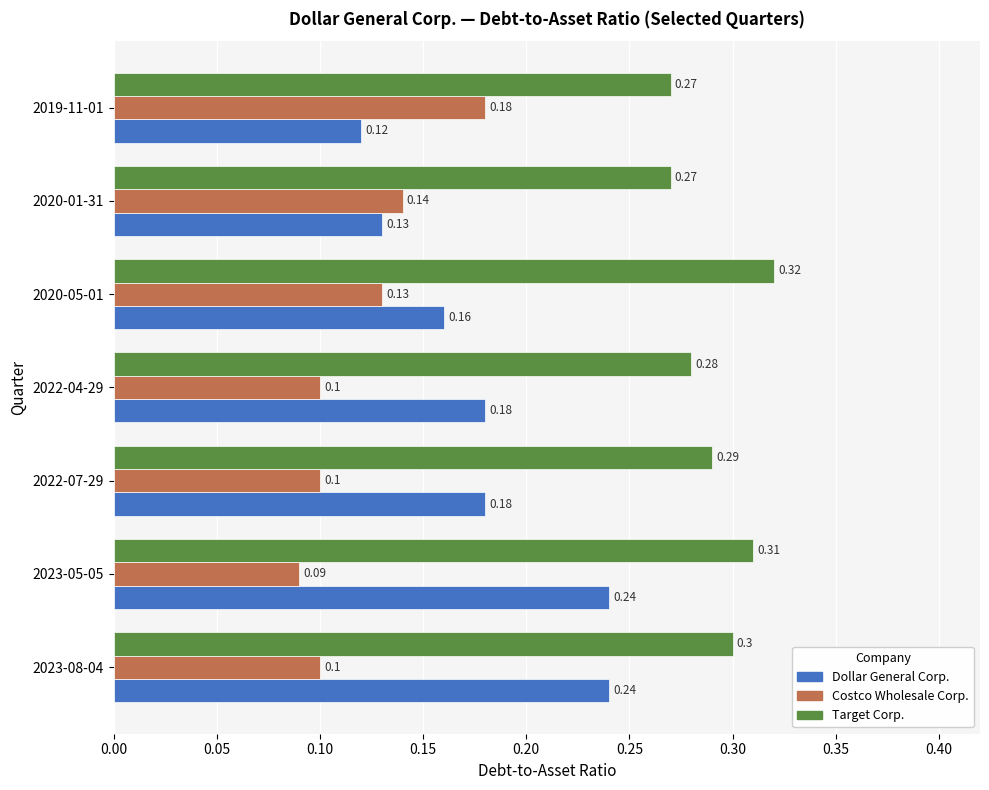

Which series changed the most between 2022-04-29 and 2020-01-31?

Dollar General Corp.